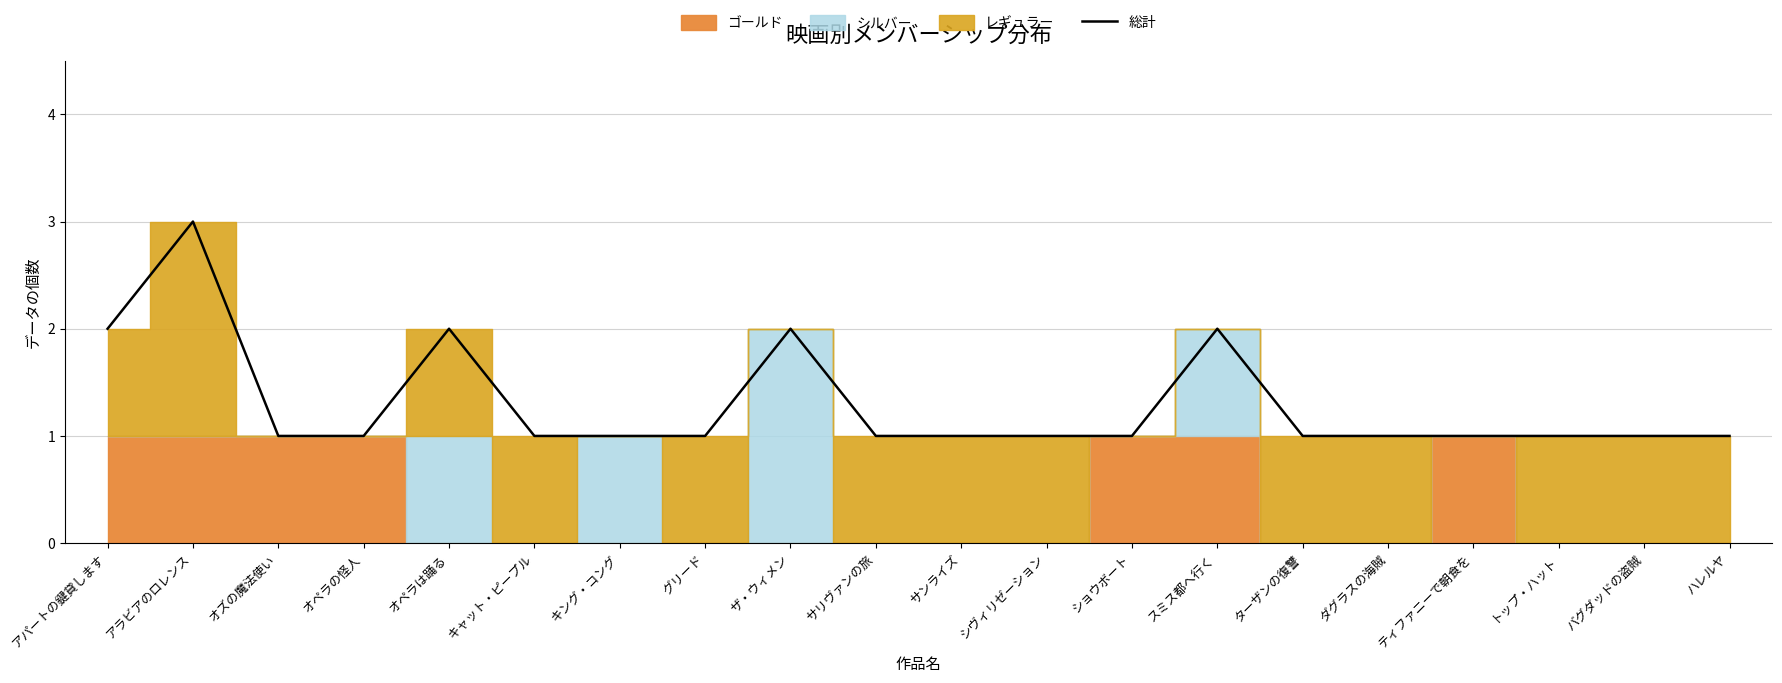

At which category does the chart reach its peak across all series?

アラビアのロレンス